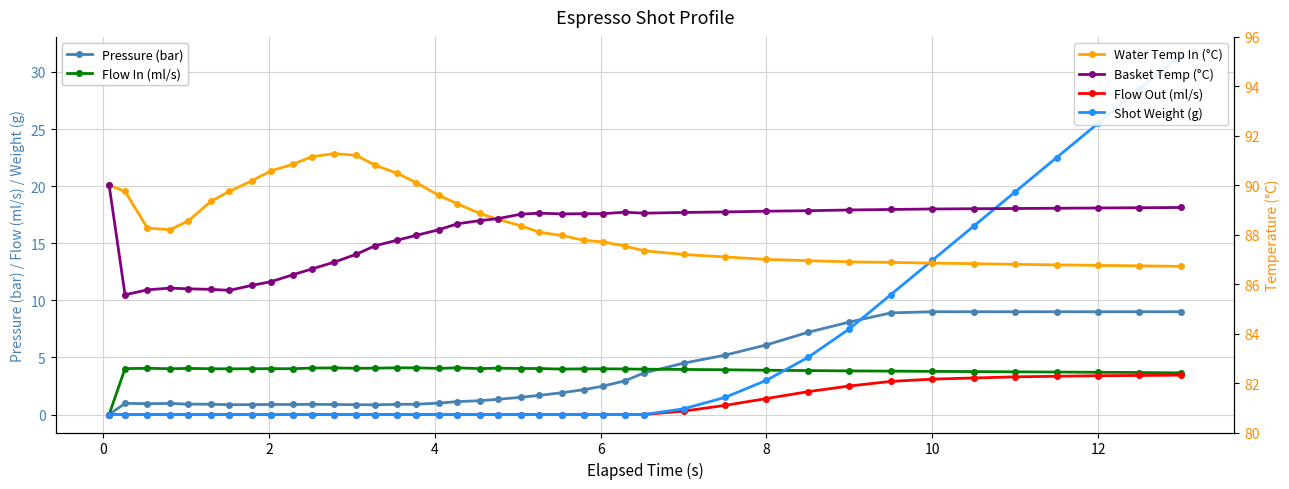

What is the spread (max minus min) of values at 8?

87.5